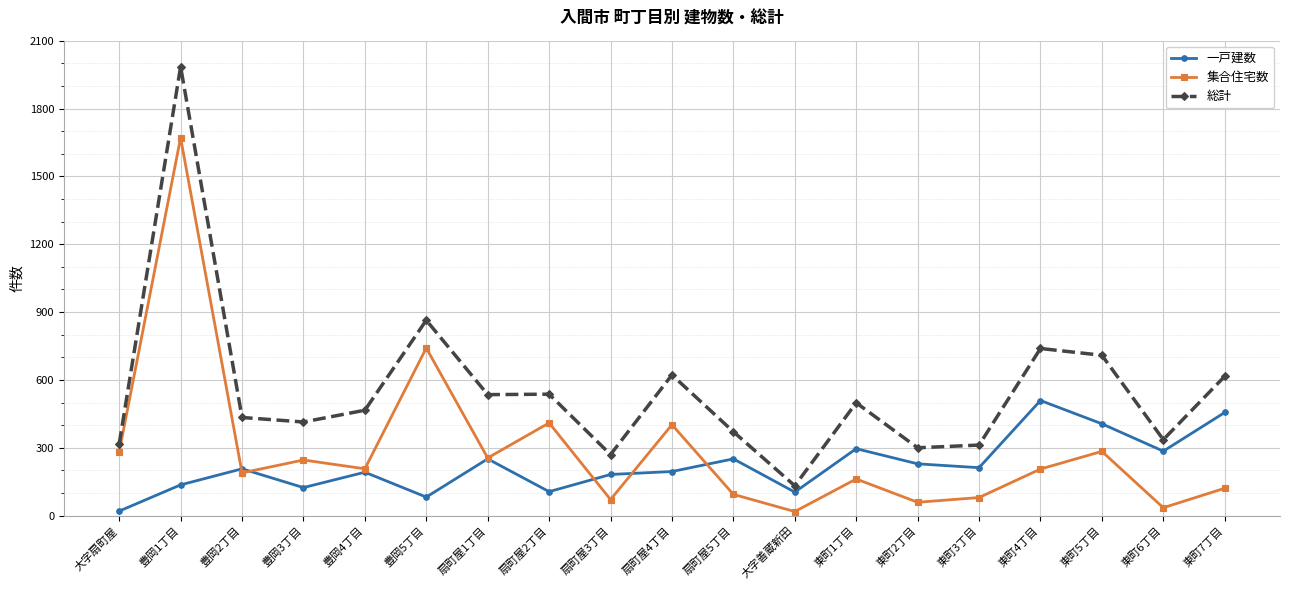

What is the minimum value for 集合住宅数?

18